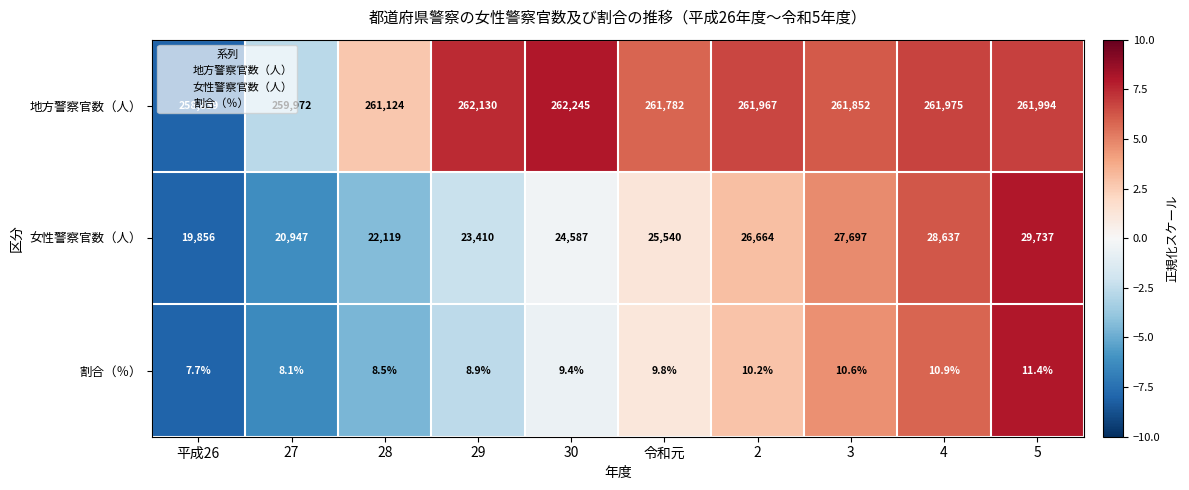

Between 4 and 5, which series saw the biggest shift?

女性警察官数（人）